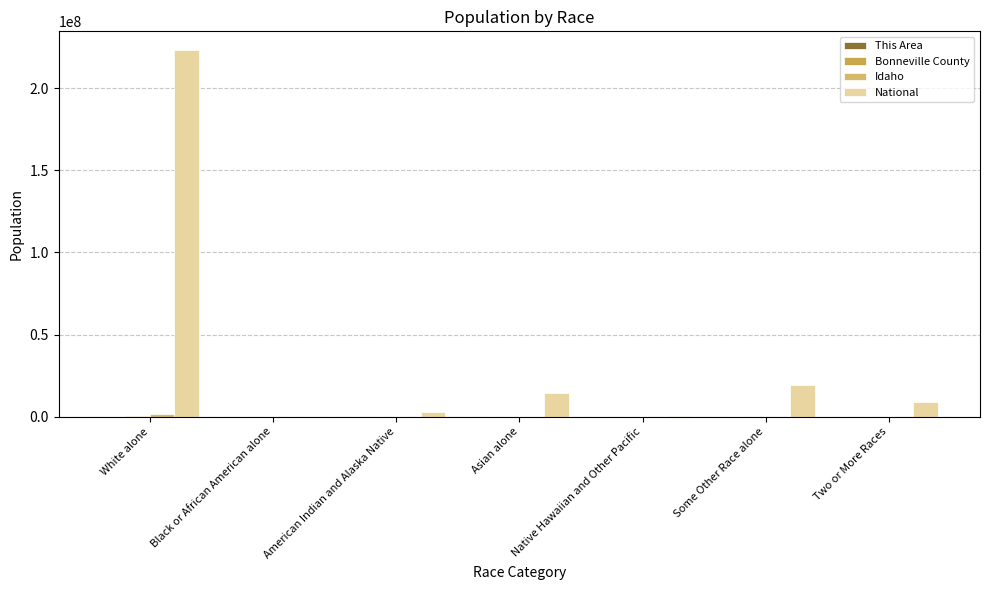

What is the approximate value of National at White alone?

223553265